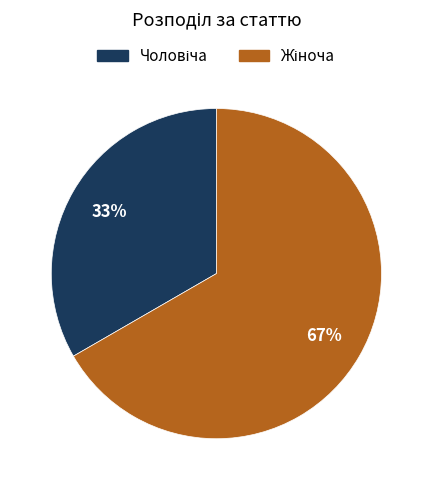

Is there a majority slice in this chart?

Yes